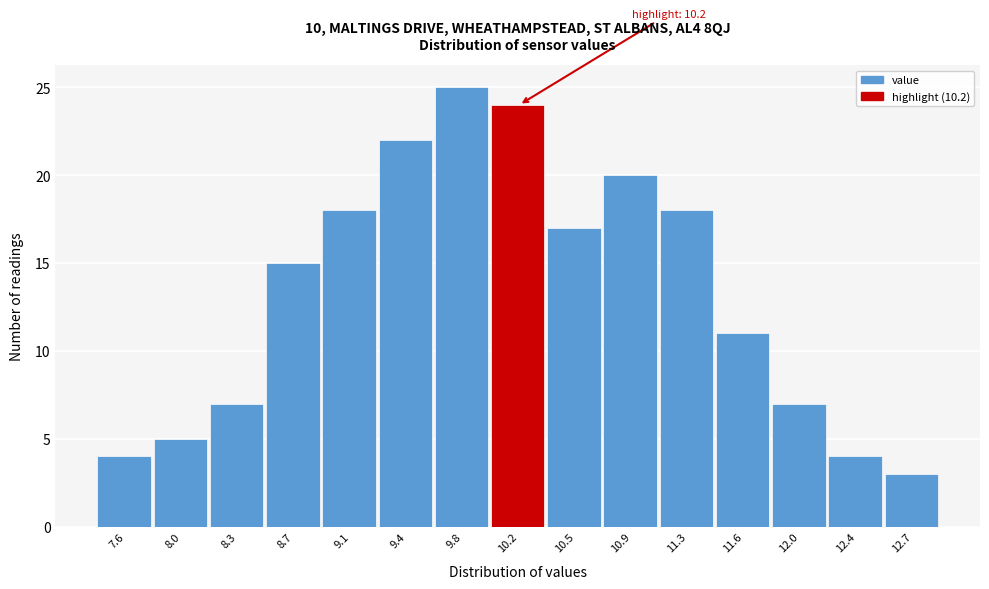

Reading left to right, what are all the values shown in this chart?

4	5	7	15	18	22	25	24	17	20	18	11	7	4	3